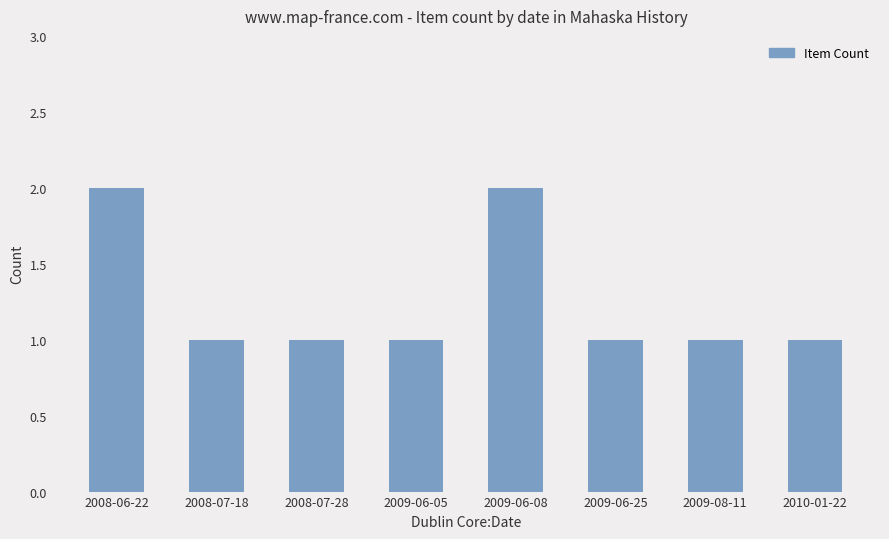

What is the minimum value shown in the chart?

1